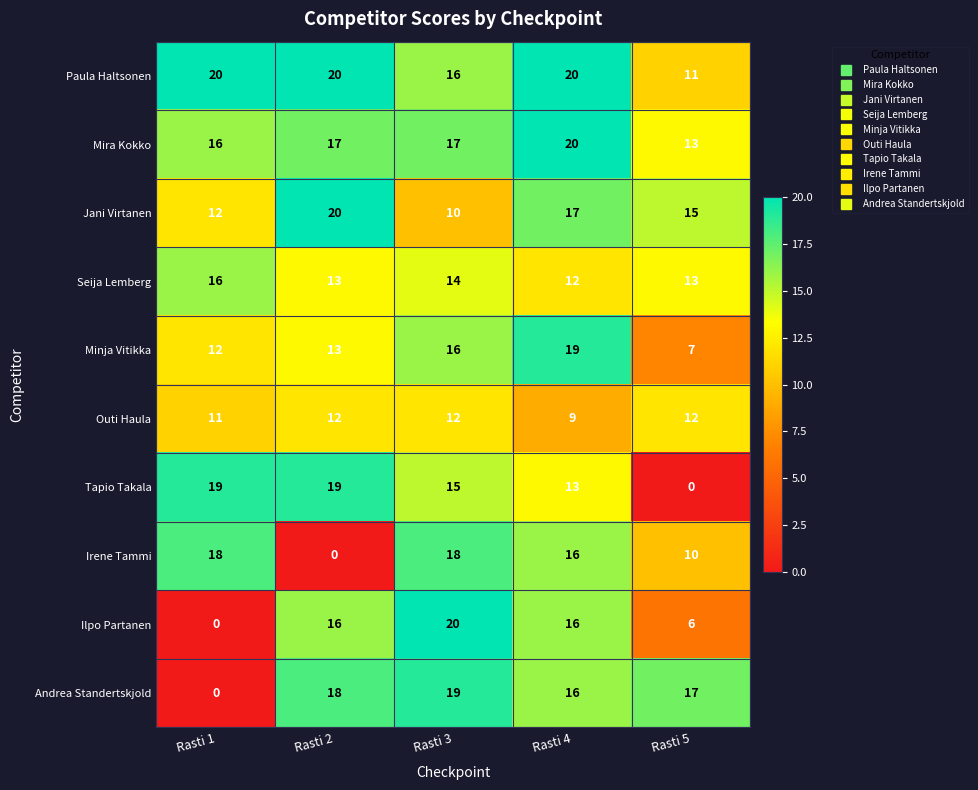

What is the sum of all Seija Lemberg values?

68